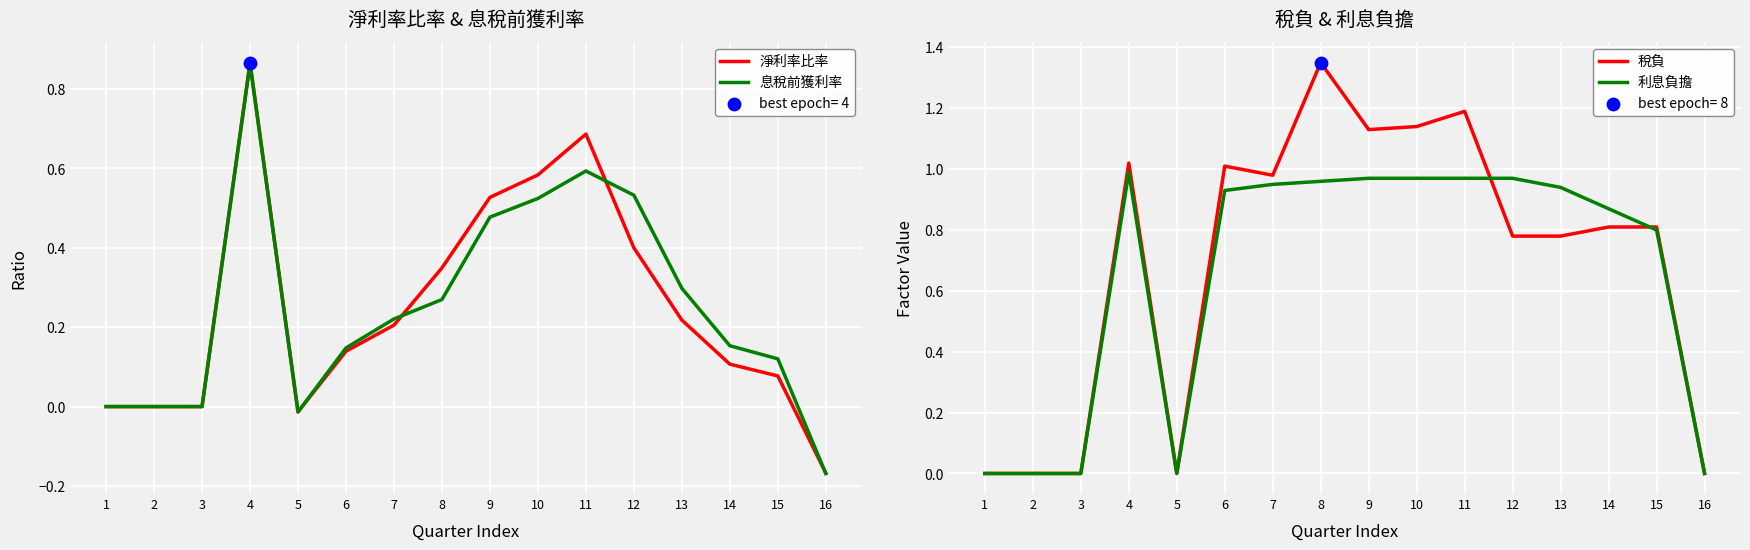

What are all the series names shown in the legend?

淨利率比率, 息稅前獲利率, 稅負, 利息負擔